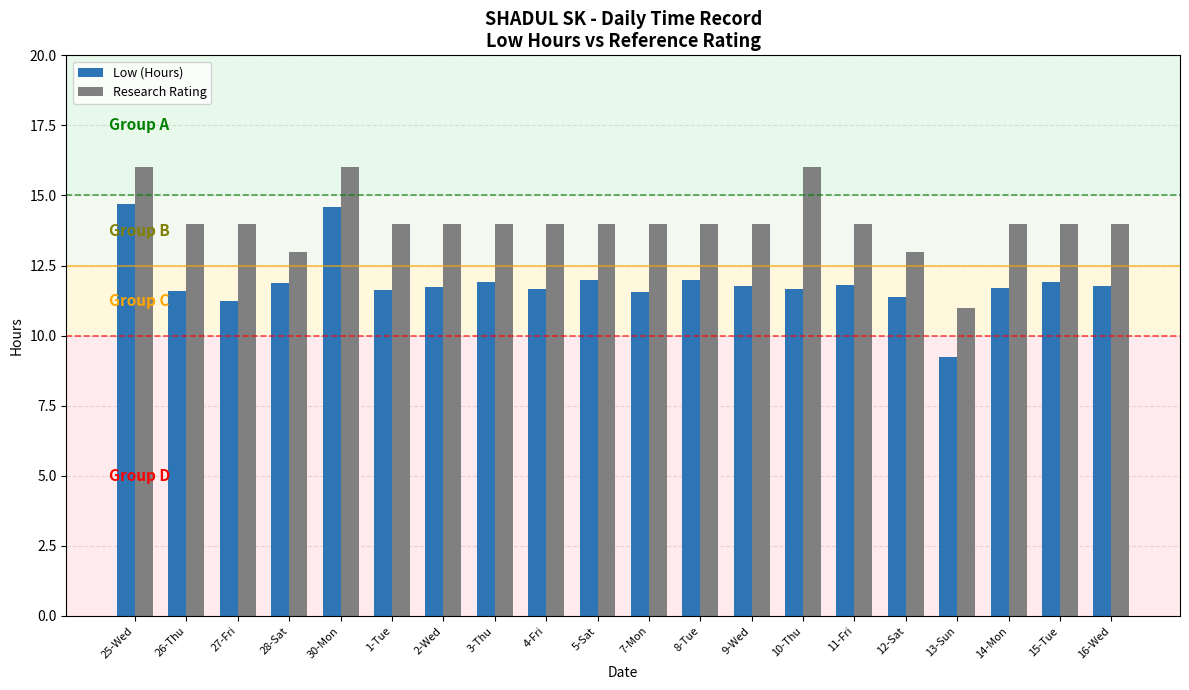

What is the value of the Research Rating bar at the 1st from the left?

16.0